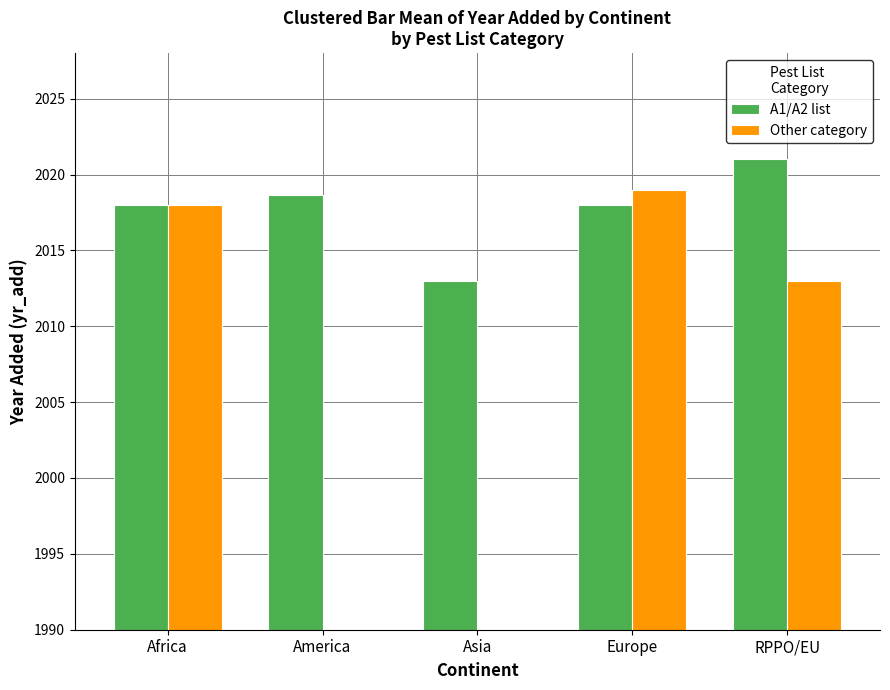

Reading left to right, transcribe all the data shown in this chart.

A1/A2 list: 2018.0	2018.7	2013.0	2018.0	2021.0
Other category: 2018.0	0.0	0.0	2019.0	2013.0